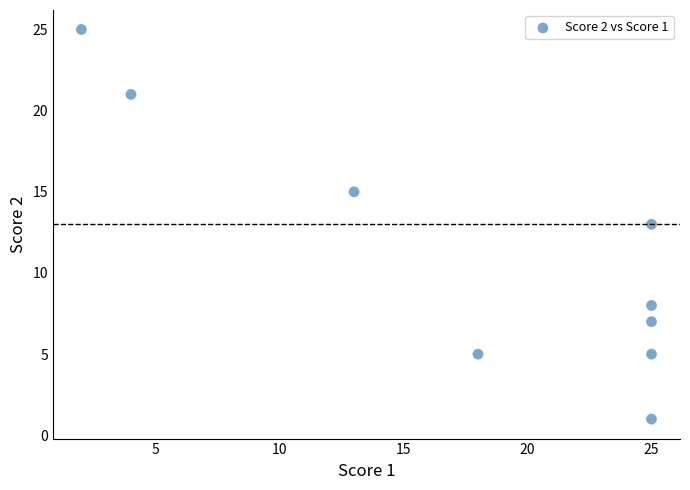

What is the range of Y values (max minus min)?

24